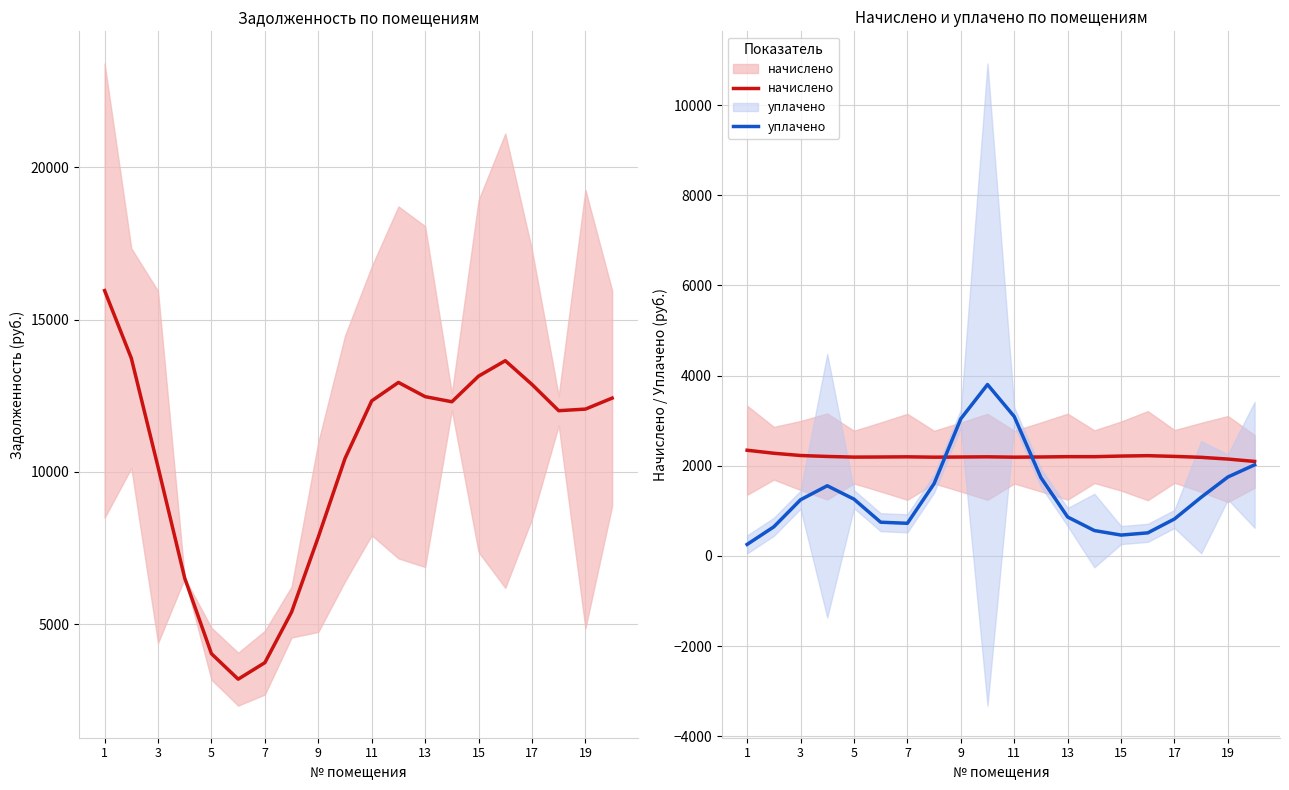

Reading left to right, transcribe all the data shown in this chart.

задолженность: 15955.4	13735.4	10162.4	6511.4	4031.1	3194.9	3737.9	5399.7	7863.1	10442.0	12334.3	12939.8	12473.1	12305.4	13146.8	13653.5	12873.2	12012.2	12064.1	12425.1
начислено: 2344.5	2277.6	2227.4	2206.5	2191.9	2194.4	2198.1	2190.5	2194.3	2198.1	2190.6	2195.0	2201.7	2201.3	2215.2	2223.8	2207.7	2186.9	2148.5	2096.0
уплачено: 254.8	645.2	1245.5	1556.1	1259.7	747.5	723.3	1602.4	3042.0	3802.3	3093.0	1736.6	863.1	562.5	462.4	511.4	819.8	1301.6	1751.1	2020.4